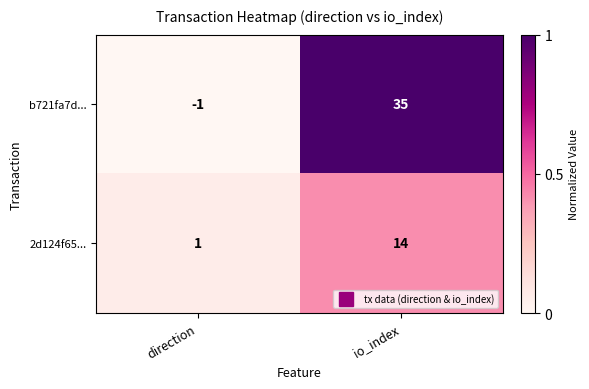

Which series has the largest range (max minus min)?

b721fa7d...